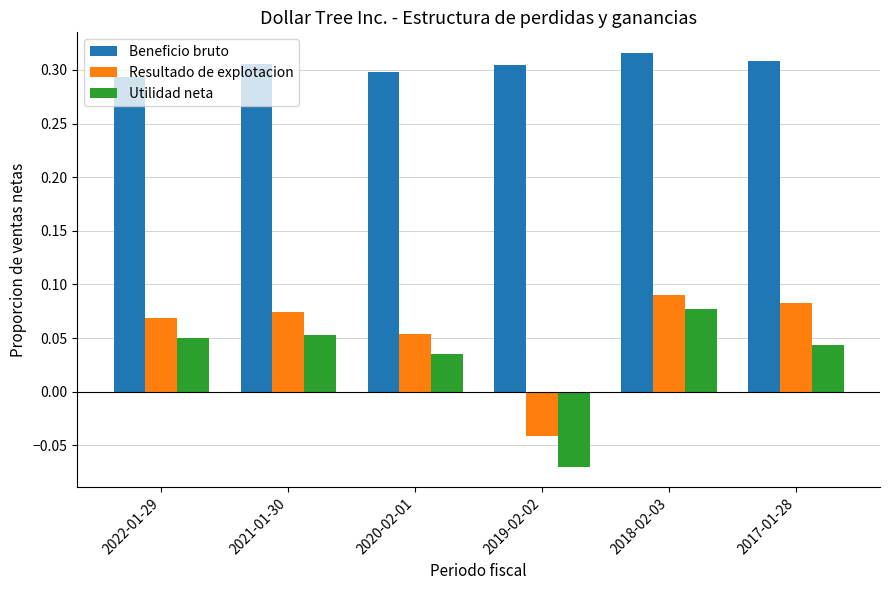

Which series has the largest total across all categories?

Beneficio bruto